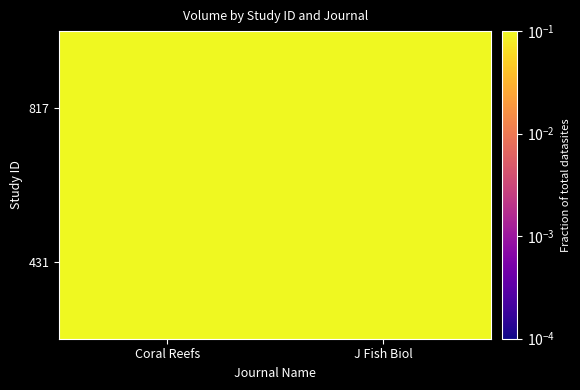

At Coral Reefs, list the series in order from smallest to largest.

431, 817